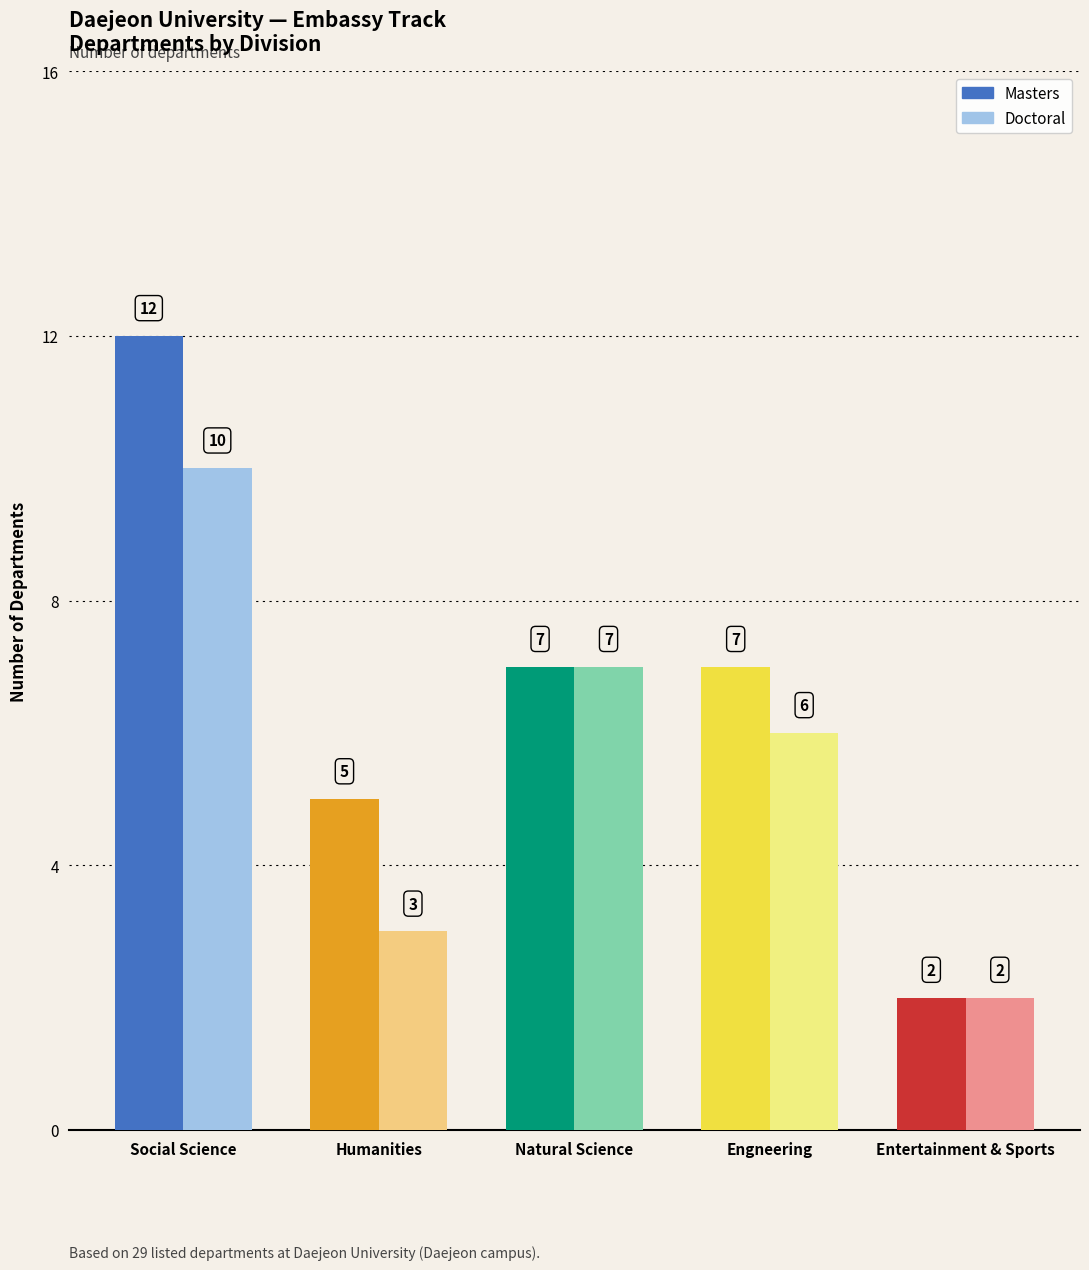

Count the number of categories in the chart.

5